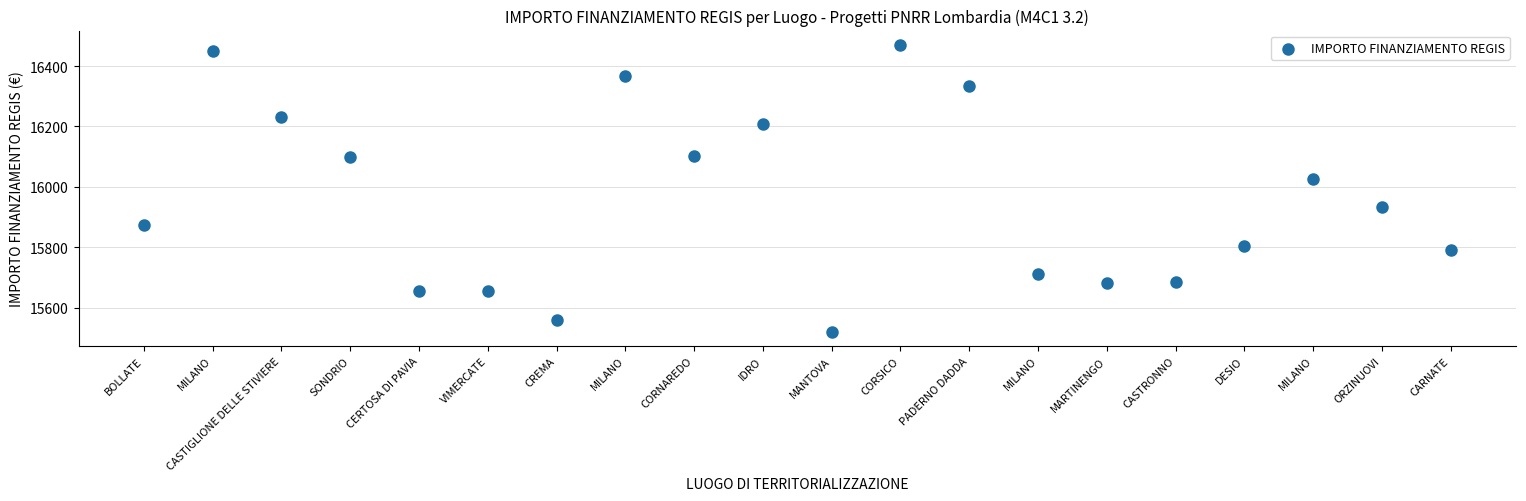

What Y value in the scatter plot is closest to 15995?

16024.8